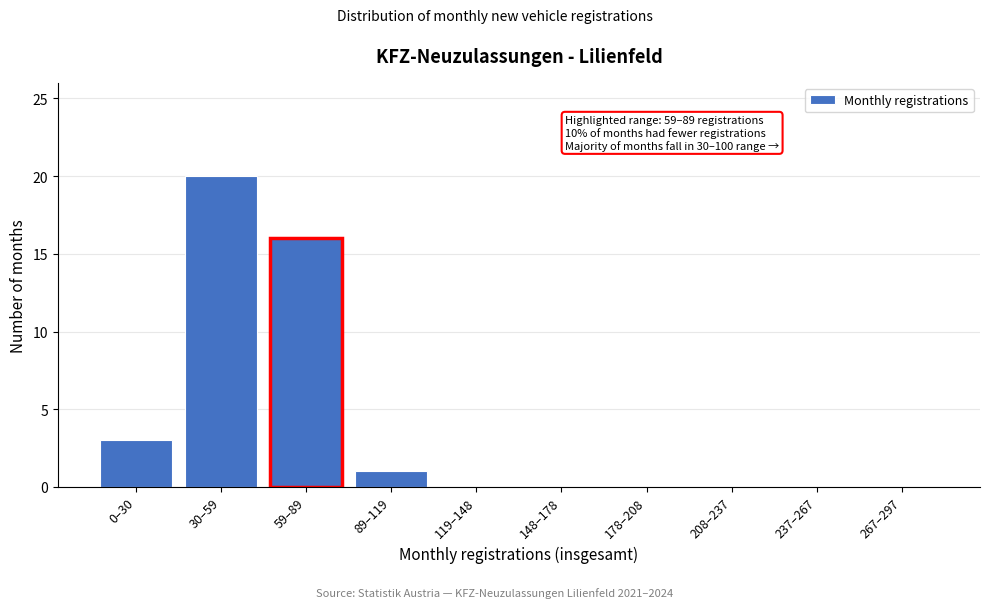

Reading right to left, transcribe all the data shown in this chart.

267–297=0	237–267=0	208–237=0	178–208=0	148–178=0	119–148=0	89–119=1	59–89=16	30–59=20	0–30=3